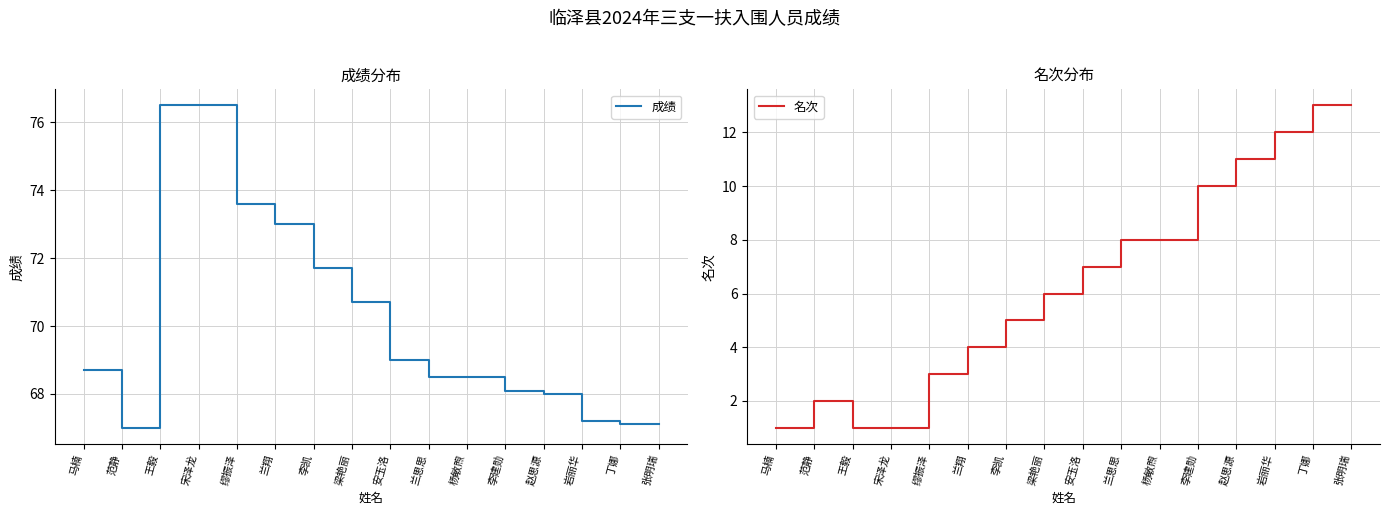

How many interior local peaks does the 名次 series have?

1